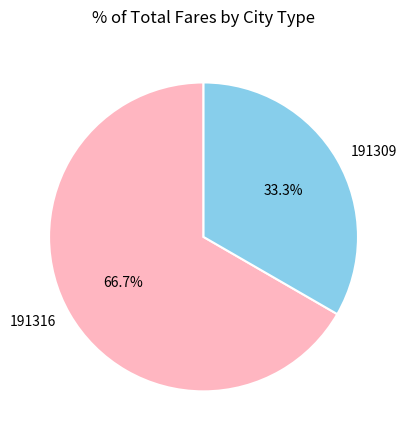

The 191309 slice represents 28% of the pie. True or false?

False